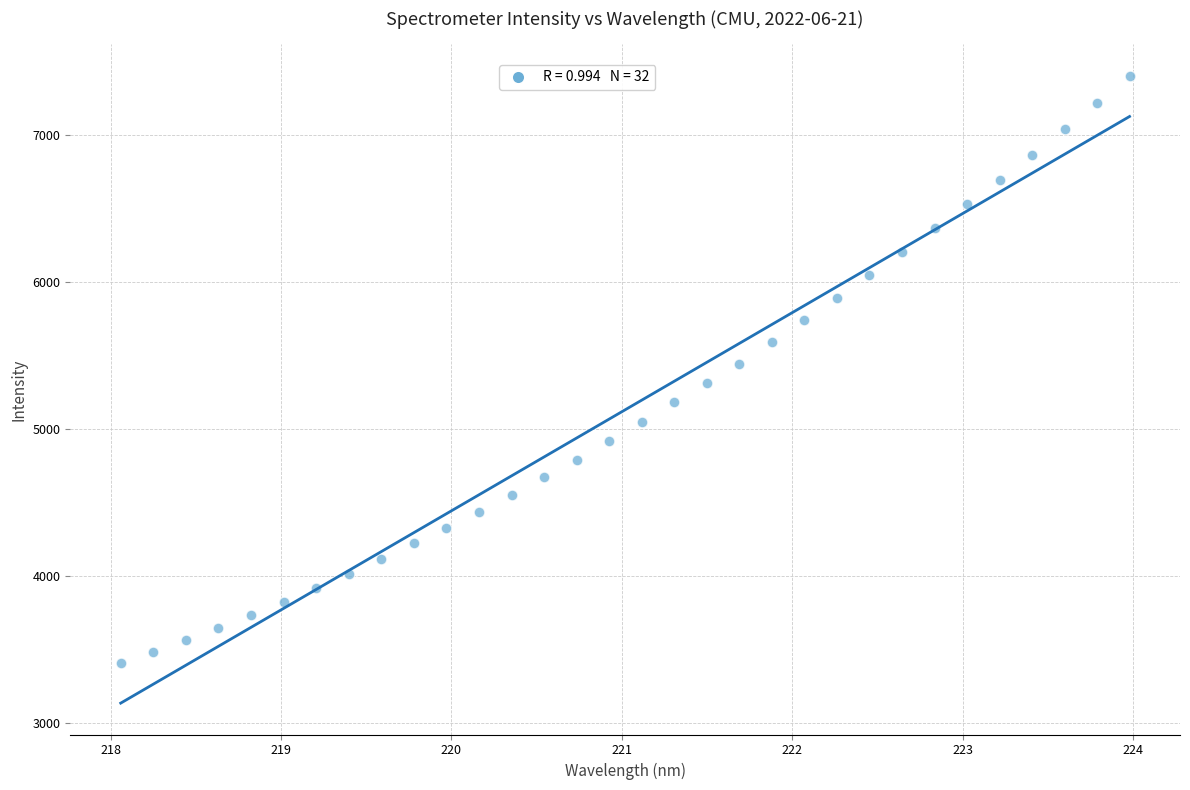

What is the range of X values (max minus min)?

5.9